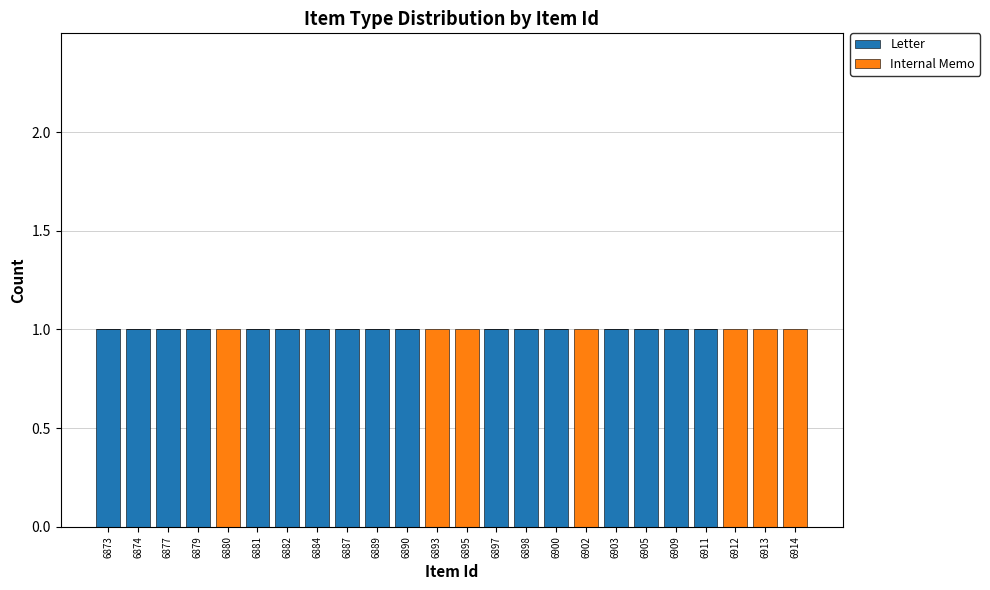

What is the sum of all Letter values?

17